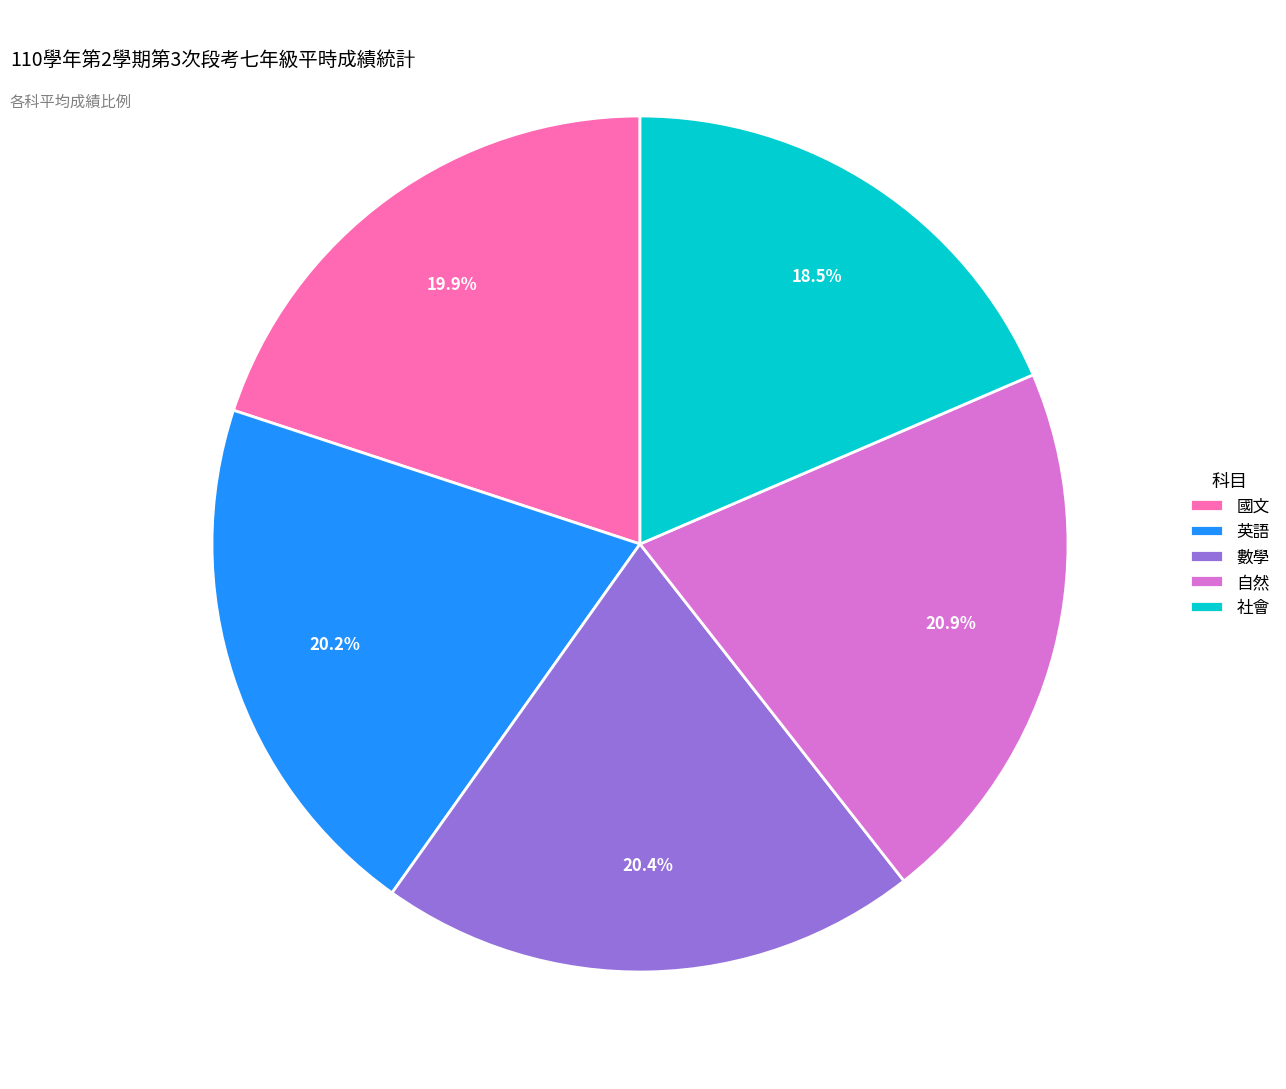

To the nearest percent, what percentage of the pie is 數學?

20%